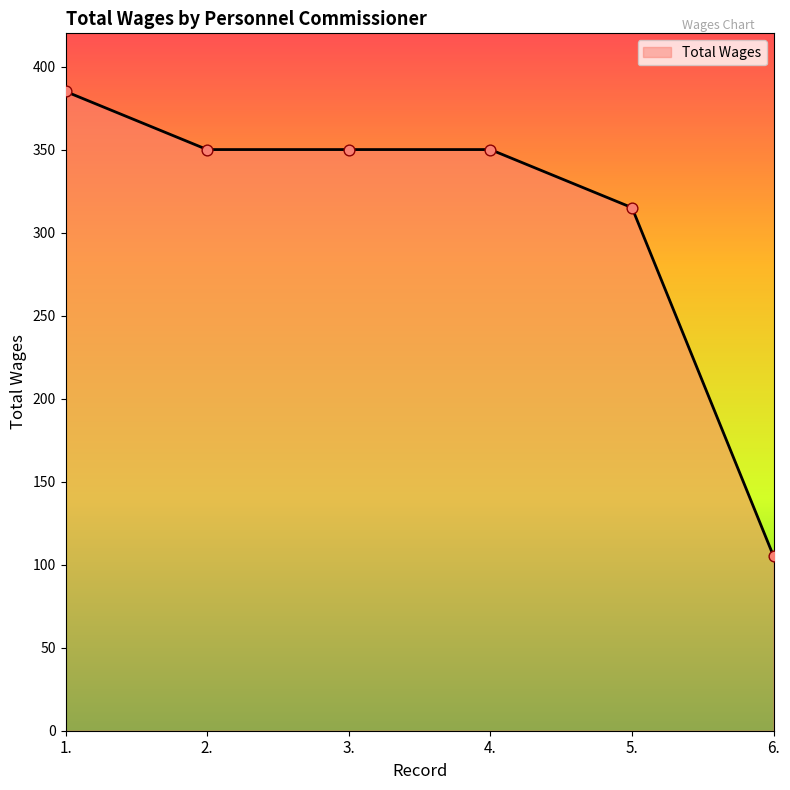

Approximately how many times larger is the value at 3. compared to 1.?

0.9